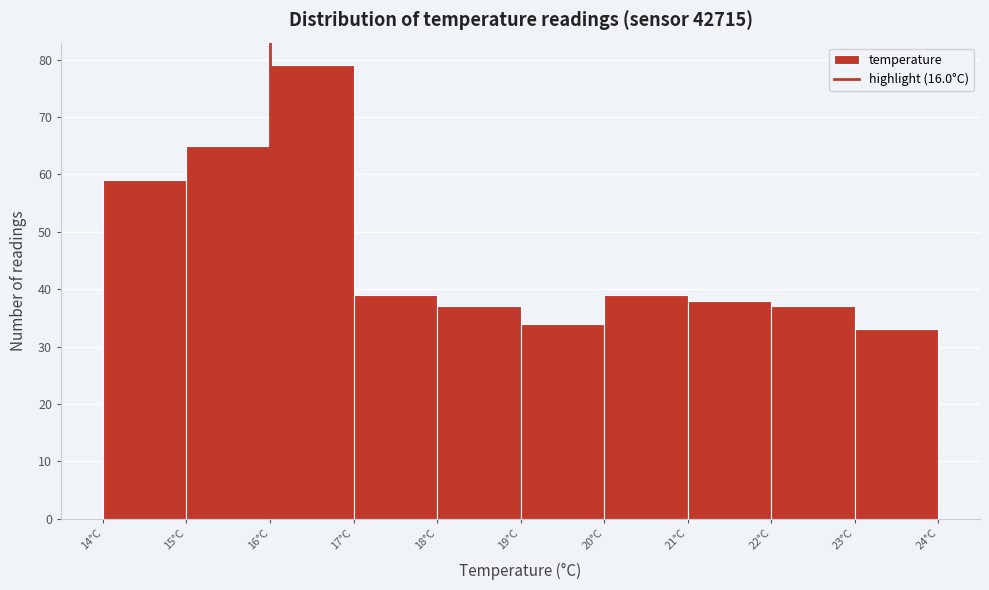

Reading left to right, transcribe this chart: for each bar, give the range it covers on the x-axis and its height. The values are not printed on the chart, so give them approximately, as read against the axis.

14 to 15: 59
15 to 16: 65
16 to 17: 79
17 to 18: 39
18 to 19: 37
19 to 20: 34
20 to 21: 39
21 to 22: 38
22 to 23: 37
23 to 24: 33